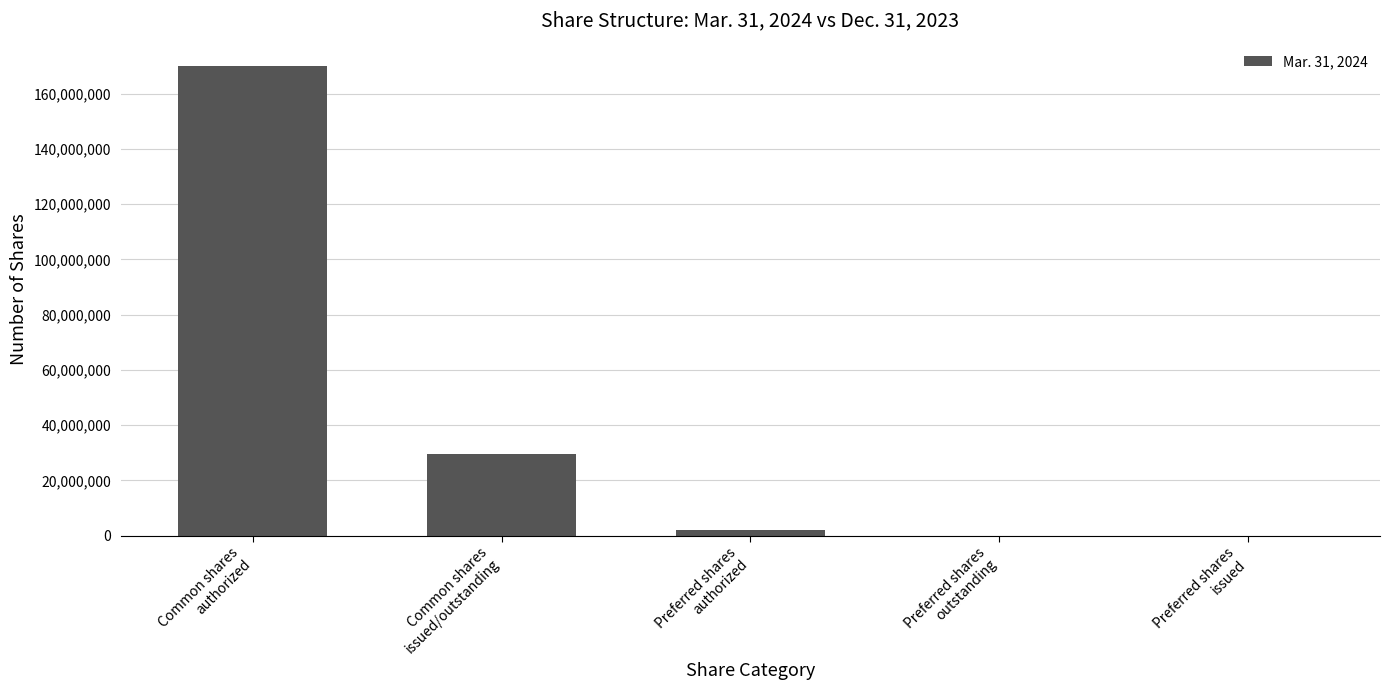

What is the sum of all values?

201586474